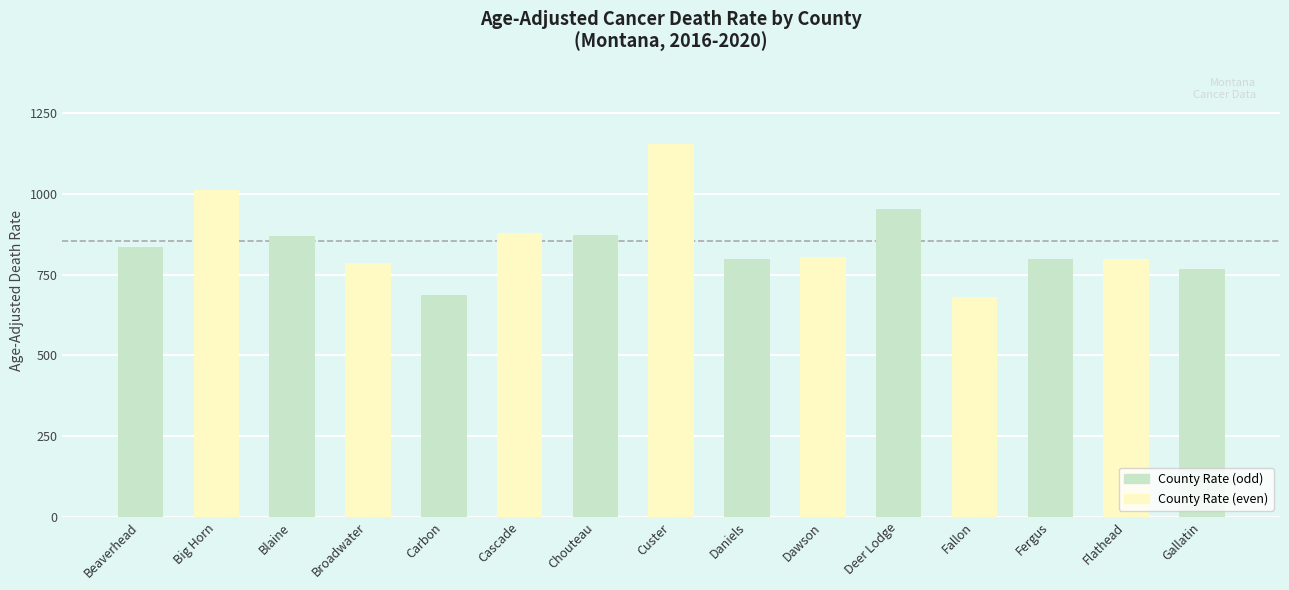

Is it true that the value at Carbon is 1106.1?

False